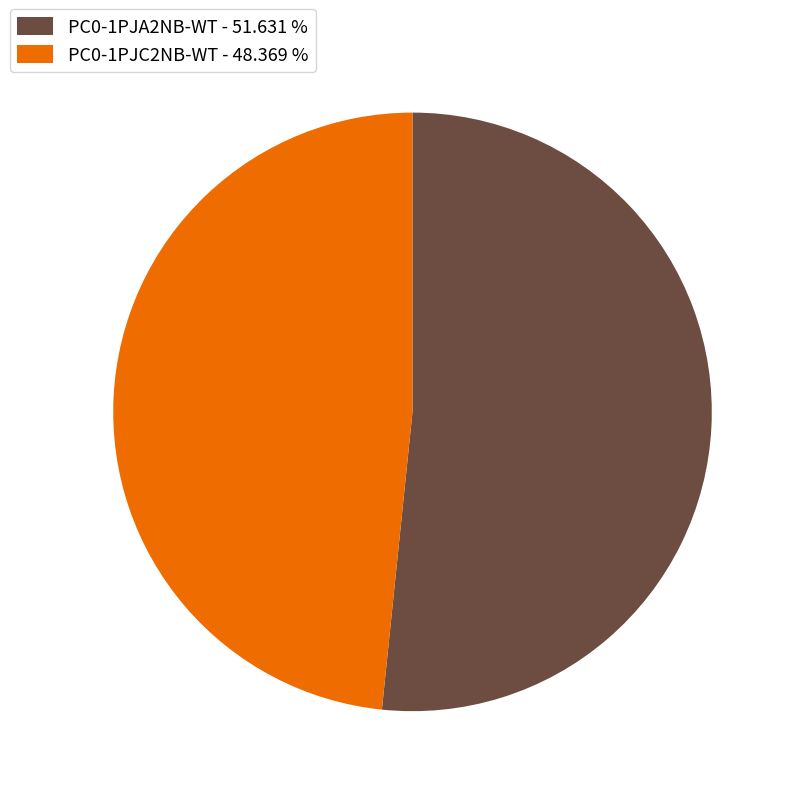

Is the sum of PC0-1PJC2NB-WT - 48.369 % and PC0-1PJA2NB-WT - 51.631 % greater than half?

Yes